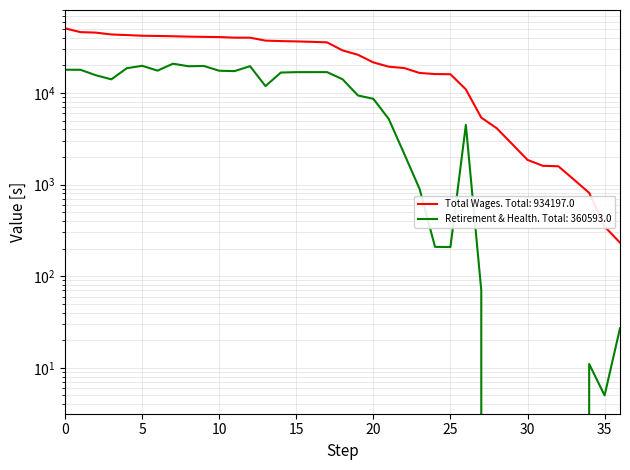

Is it true that Total Retirement & Health Contribution equals 0 at 28?

True